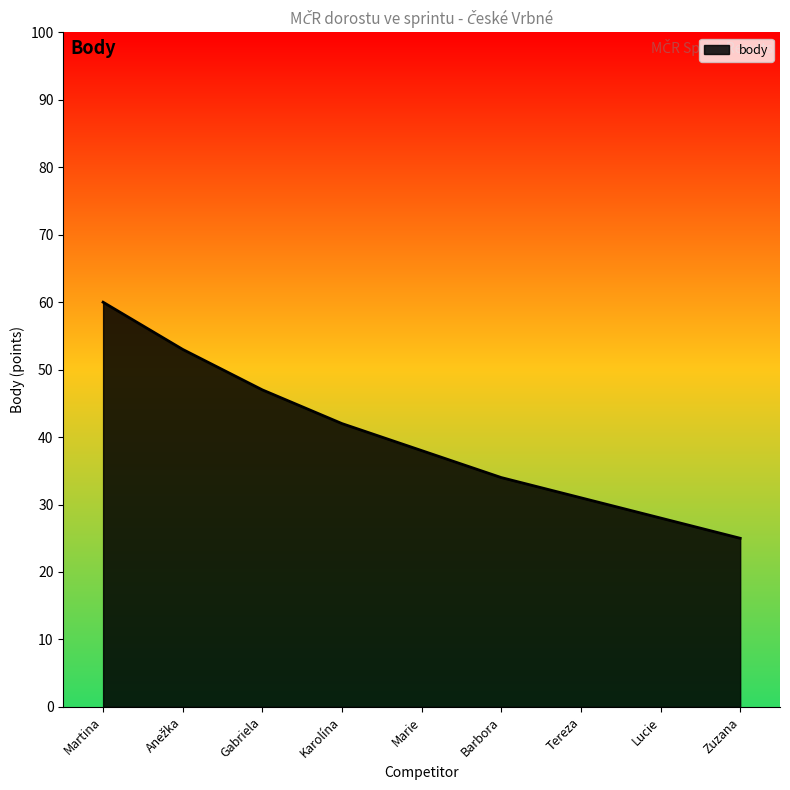

Is it true that the value at Lucie is 28?

True